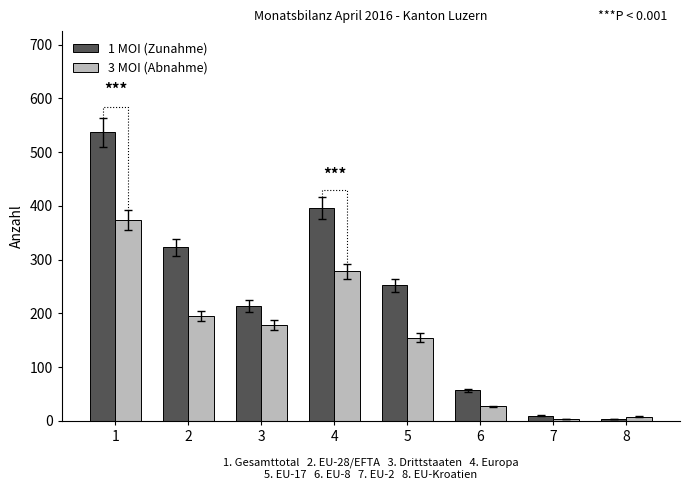

What is the smallest value displayed?

3